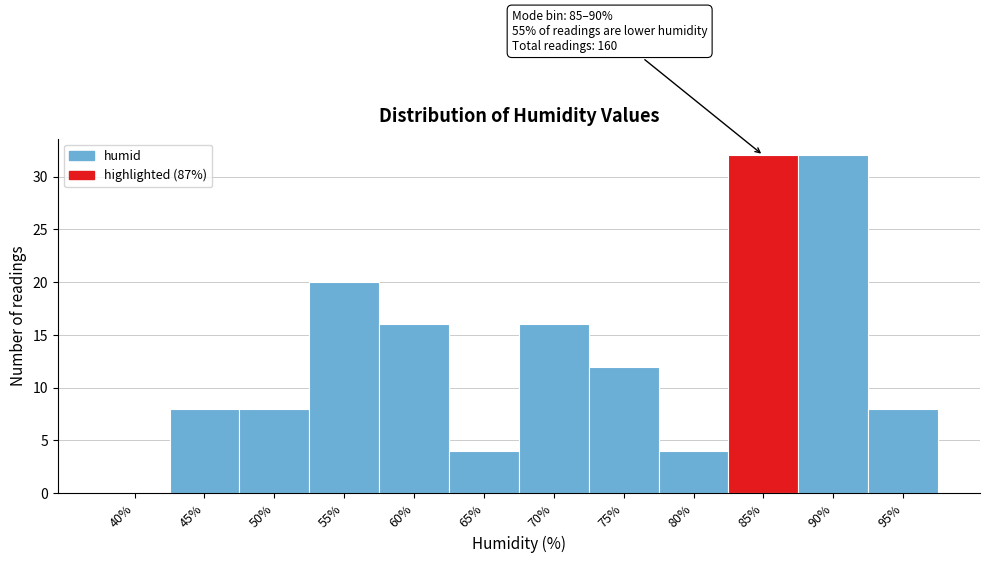

Reading left to right, list all the values displayed in this chart.

40%=0	45%=8	50%=8	55%=20	60%=16	65%=4	70%=16	75%=12	80%=4	85%=32	90%=32	95%=8